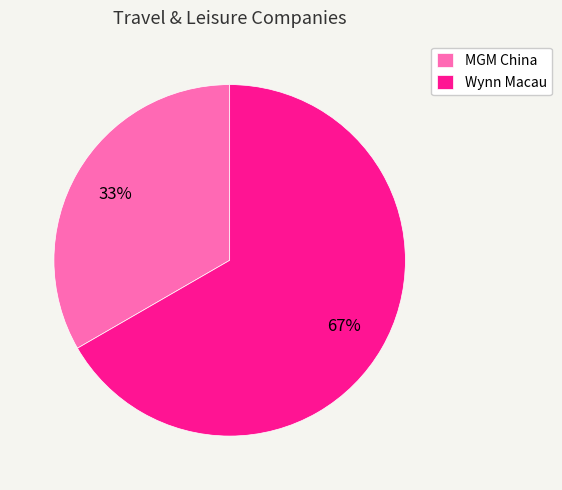

Does any single category account for the majority?

Yes